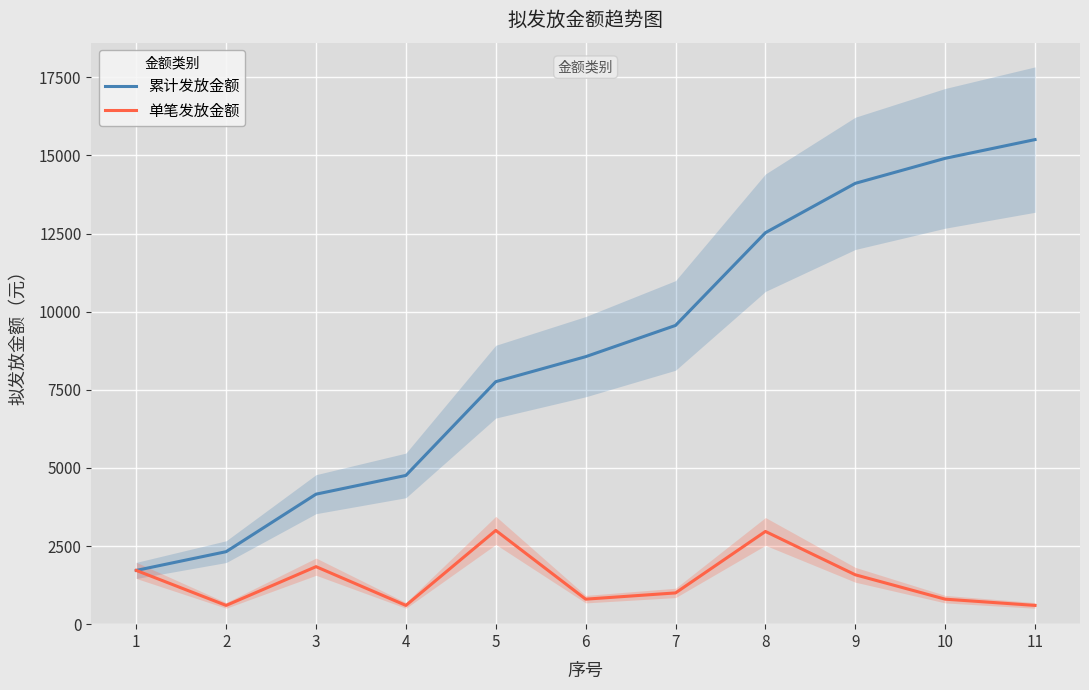

What is the total value across all series at 3?

6000